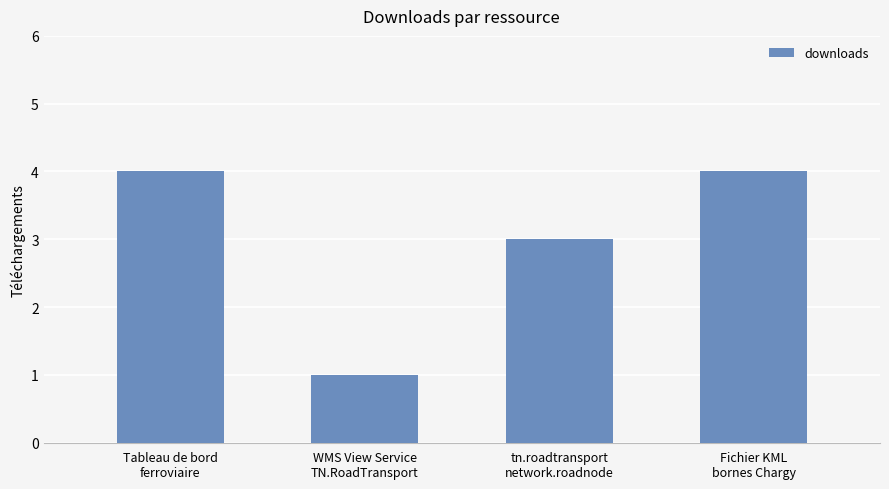

Count the number of data series in this chart.

1